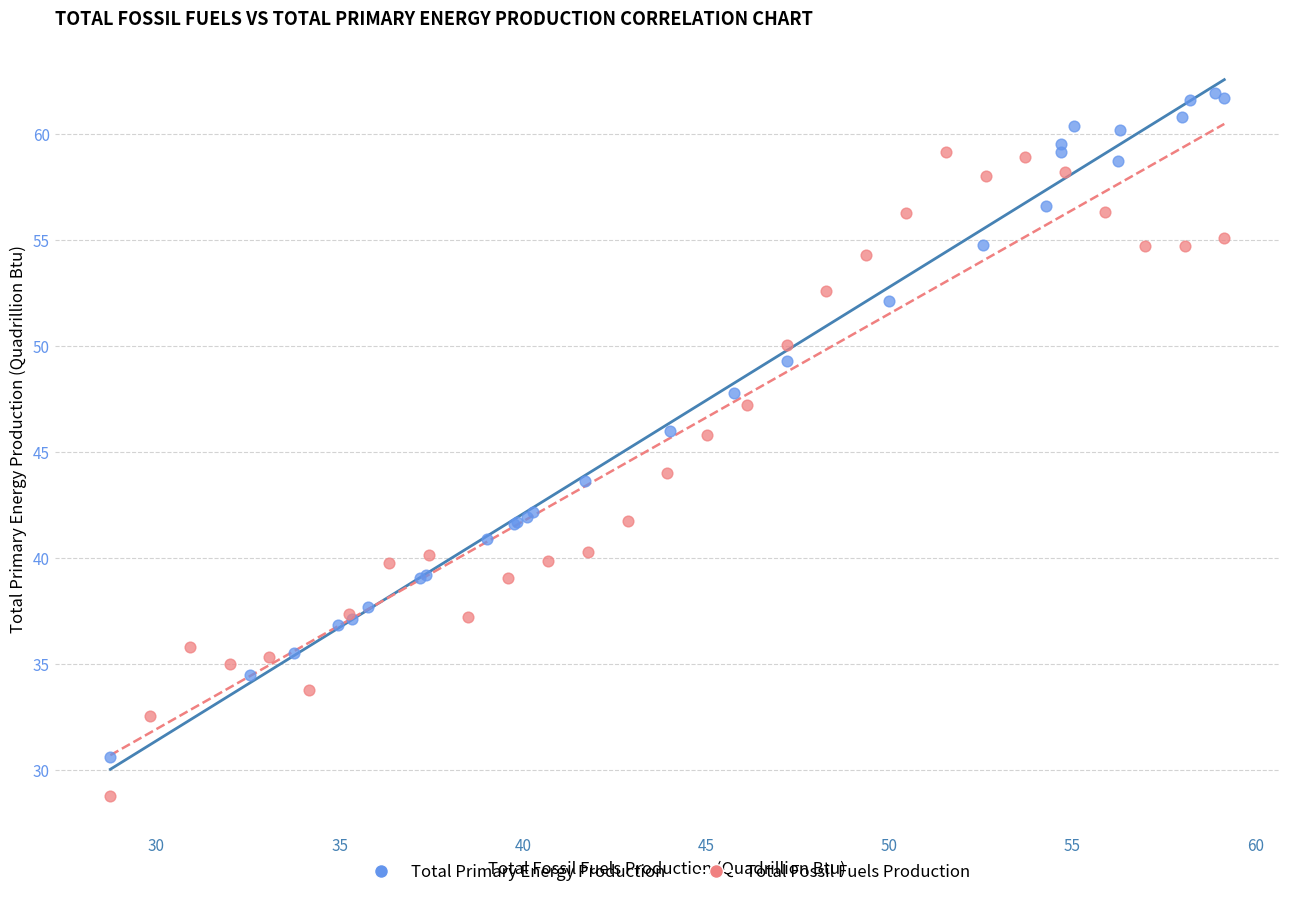

Which series contains the lowest Y value?

Total Fossil Fuels Production